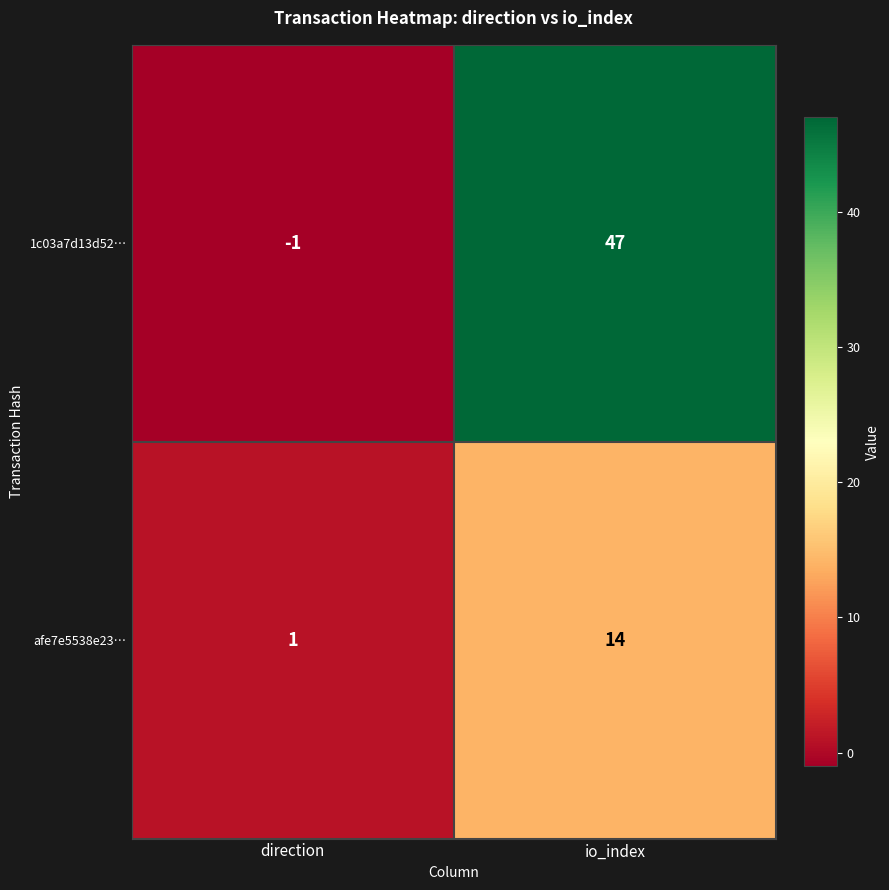

What is the difference between the afe7e5538e23… values at direction and io_index?

13